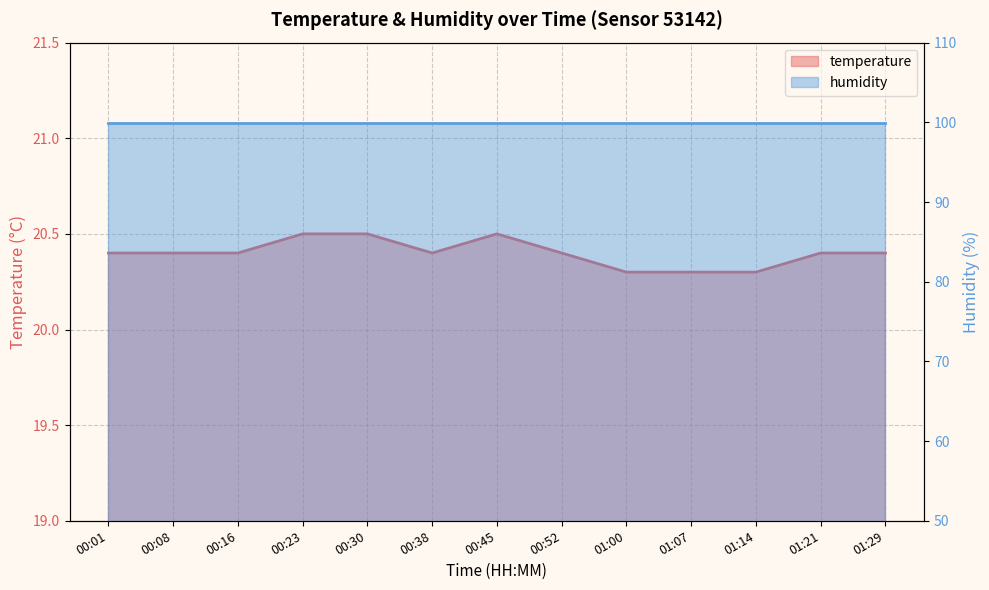

The chart shows a value of 6.7 at 00:16. True or false?

False